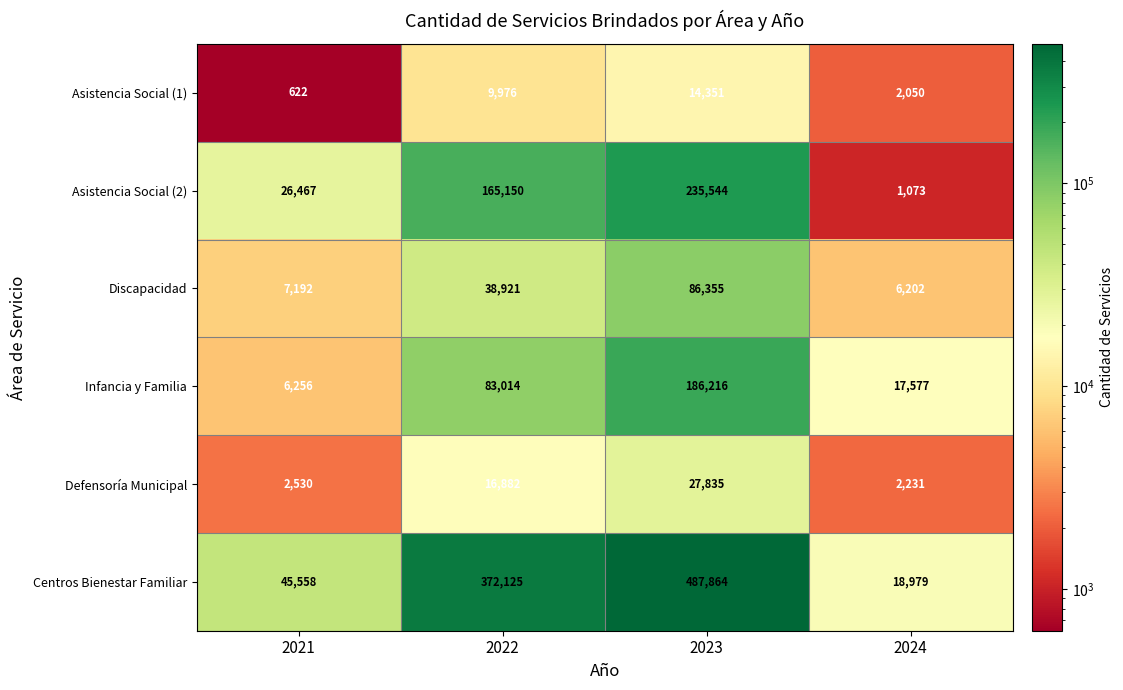

How many data points does each series have?

4